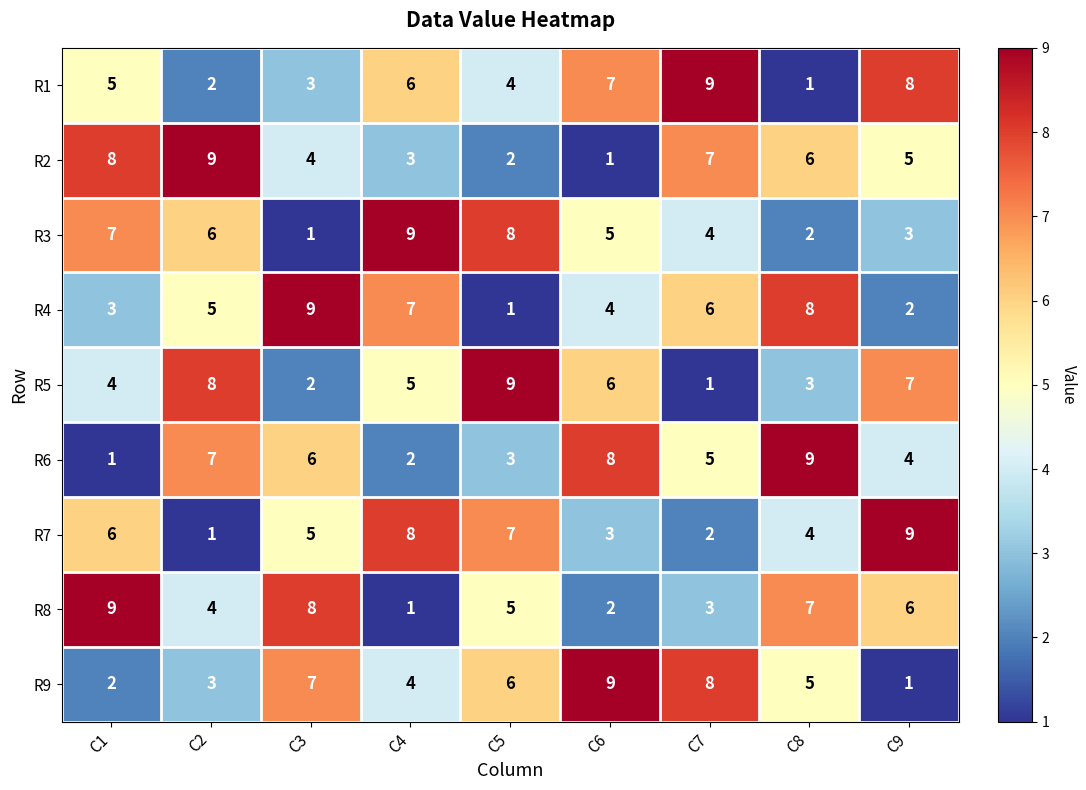

How many distinct data groups are displayed?

9